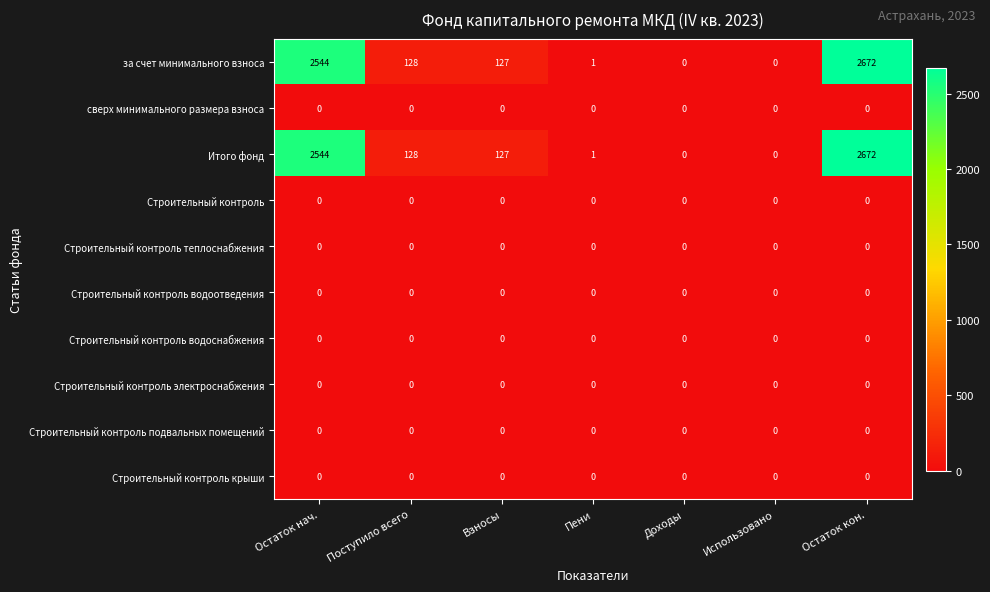

What is the difference between the second highest and second lowest values in the за счет минимального взноса series?

2544